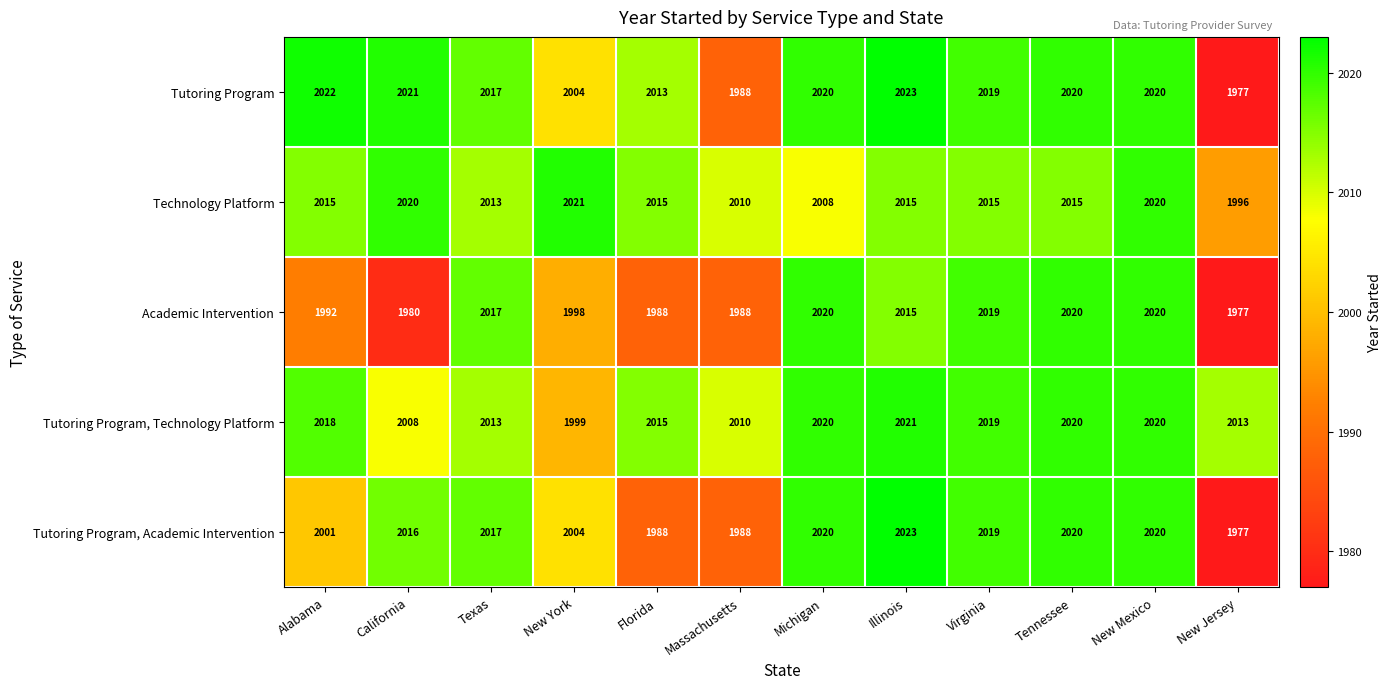

Which series changed the most between New York and Virginia?

Academic Intervention